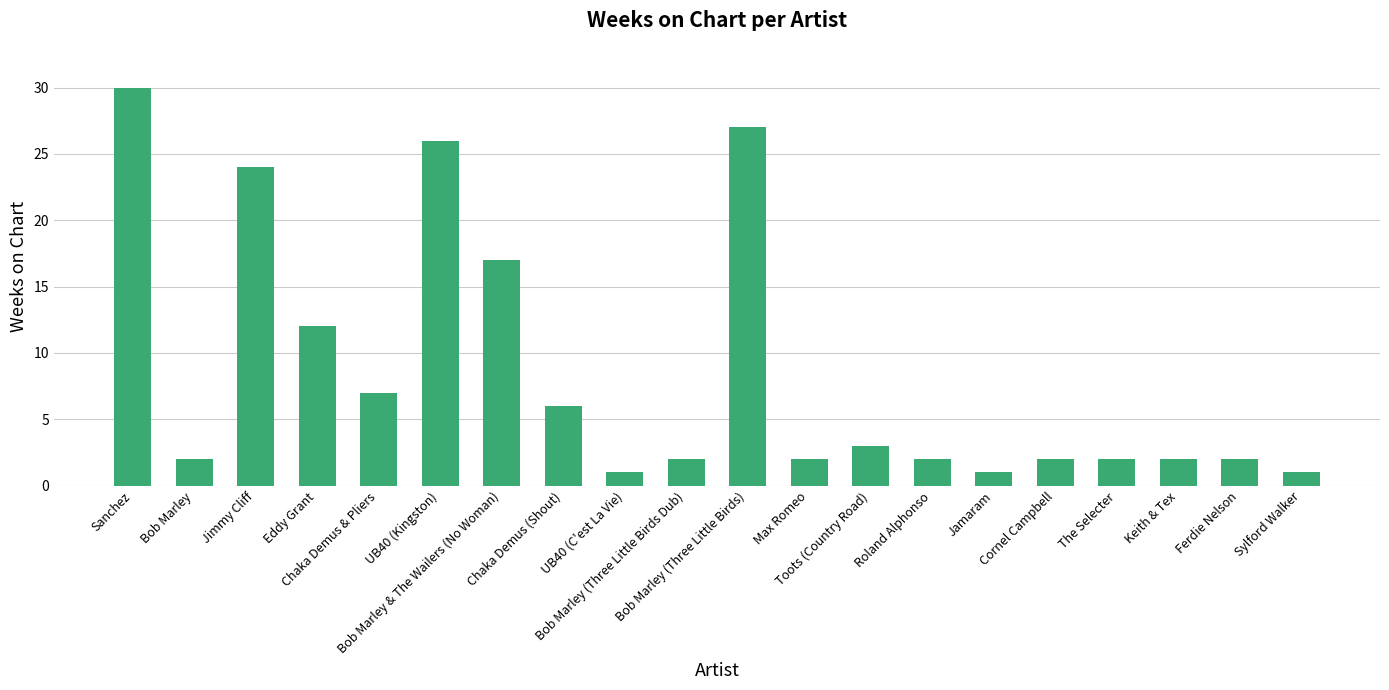

What is the label of the 4th bar from the right?

The Selecter